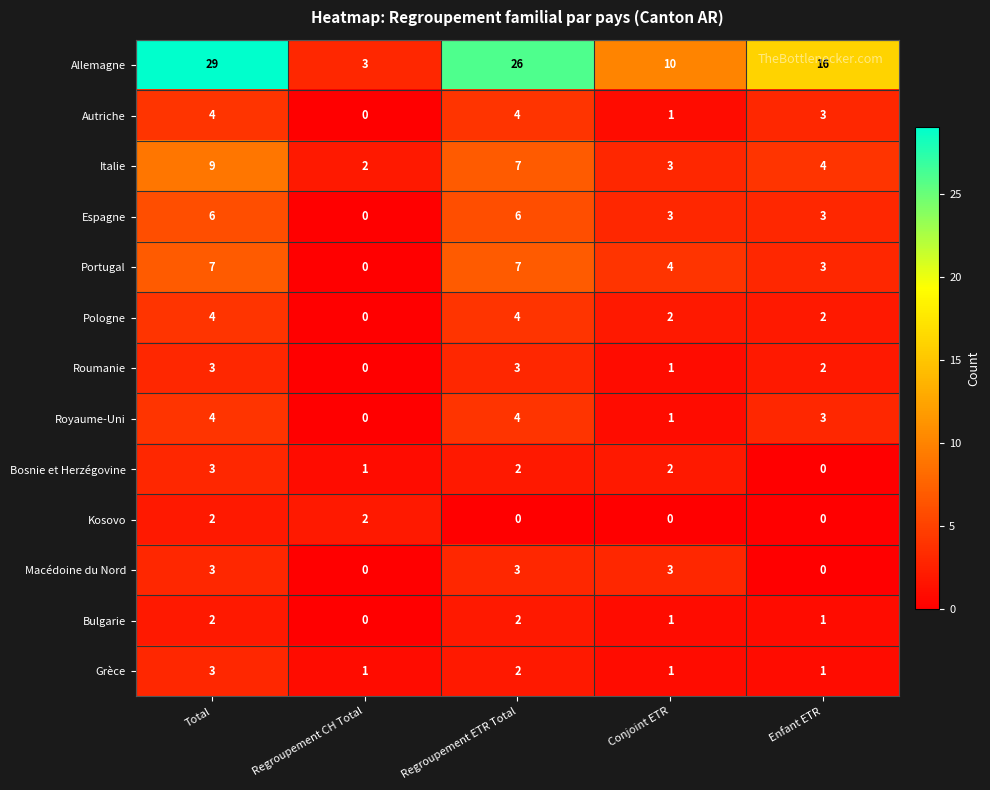

How many distinct data groups are displayed?

13